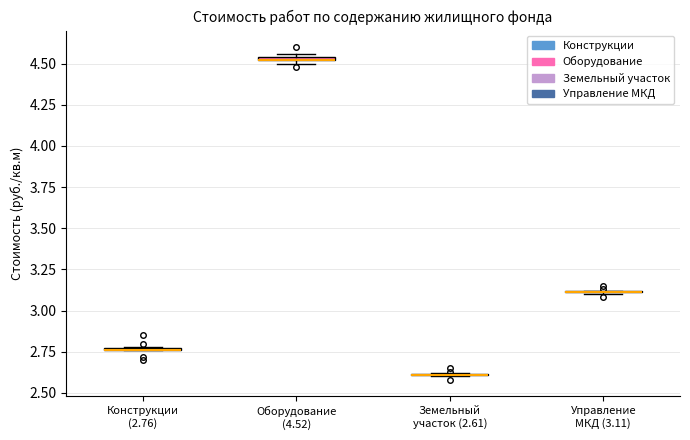

Where is the upper edge of the box for Конструкции (2.76) on the y-axis? The values are not printed on the chart, so give them approximately, as read against the axis.

2.80